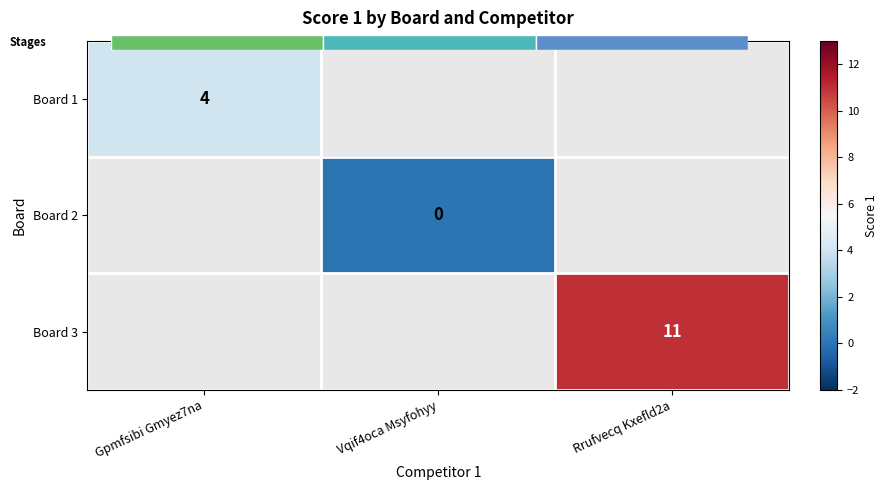

Which category has the lowest value across all series?

Vqif4oca Msyfohyy